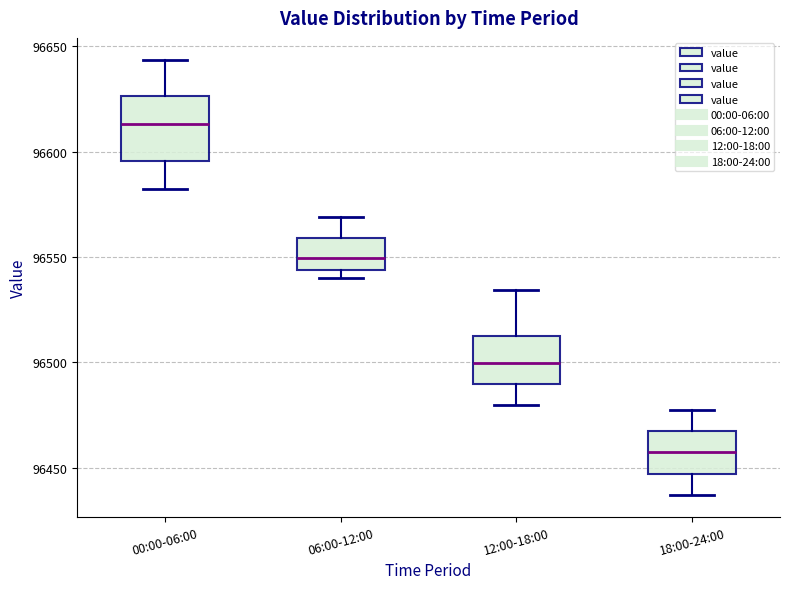

Which box has the lowest median line?

18:00-24:00